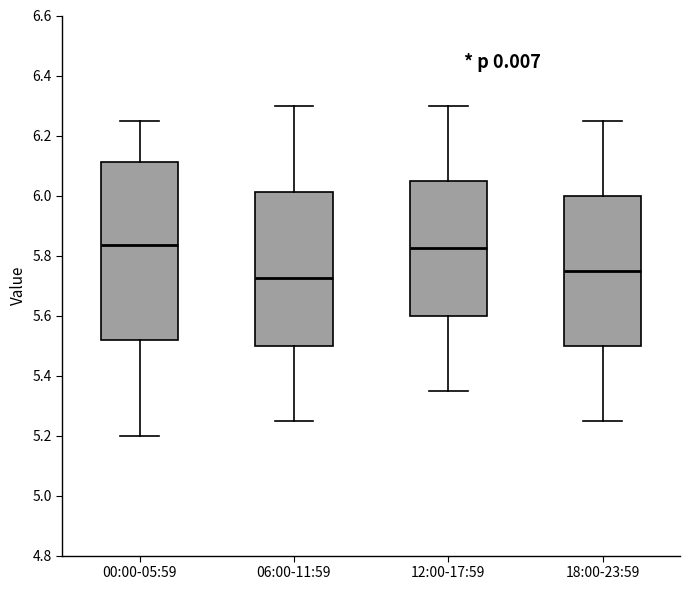

Which box is the tallest, from its lower edge to its upper edge?

00:00-05:59